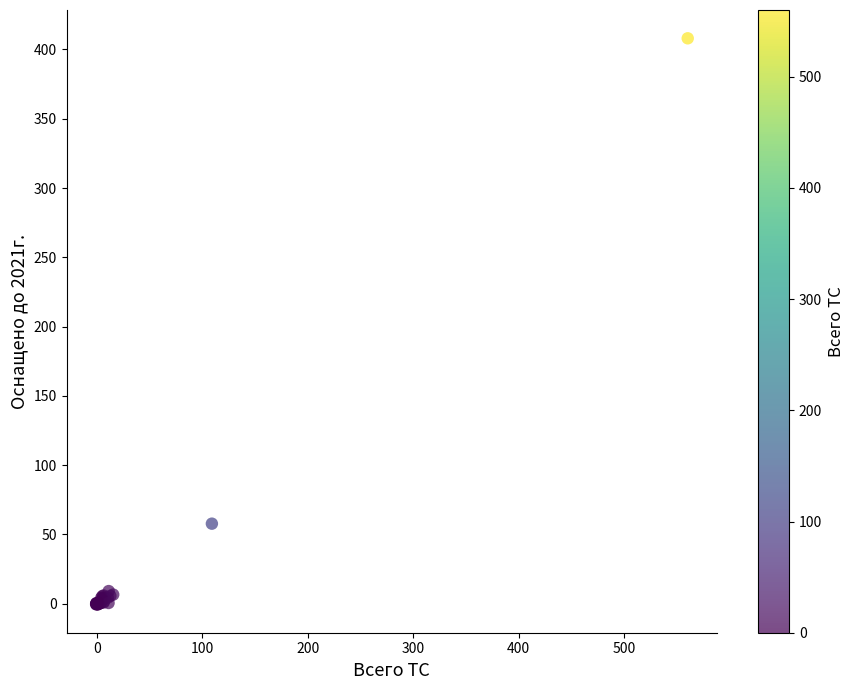

What Y value in the scatter plot is closest to 203?

57.8